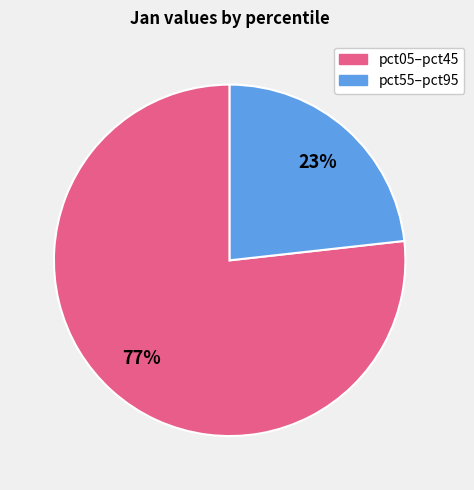

To the nearest percent, what is the average slice percentage?

50%